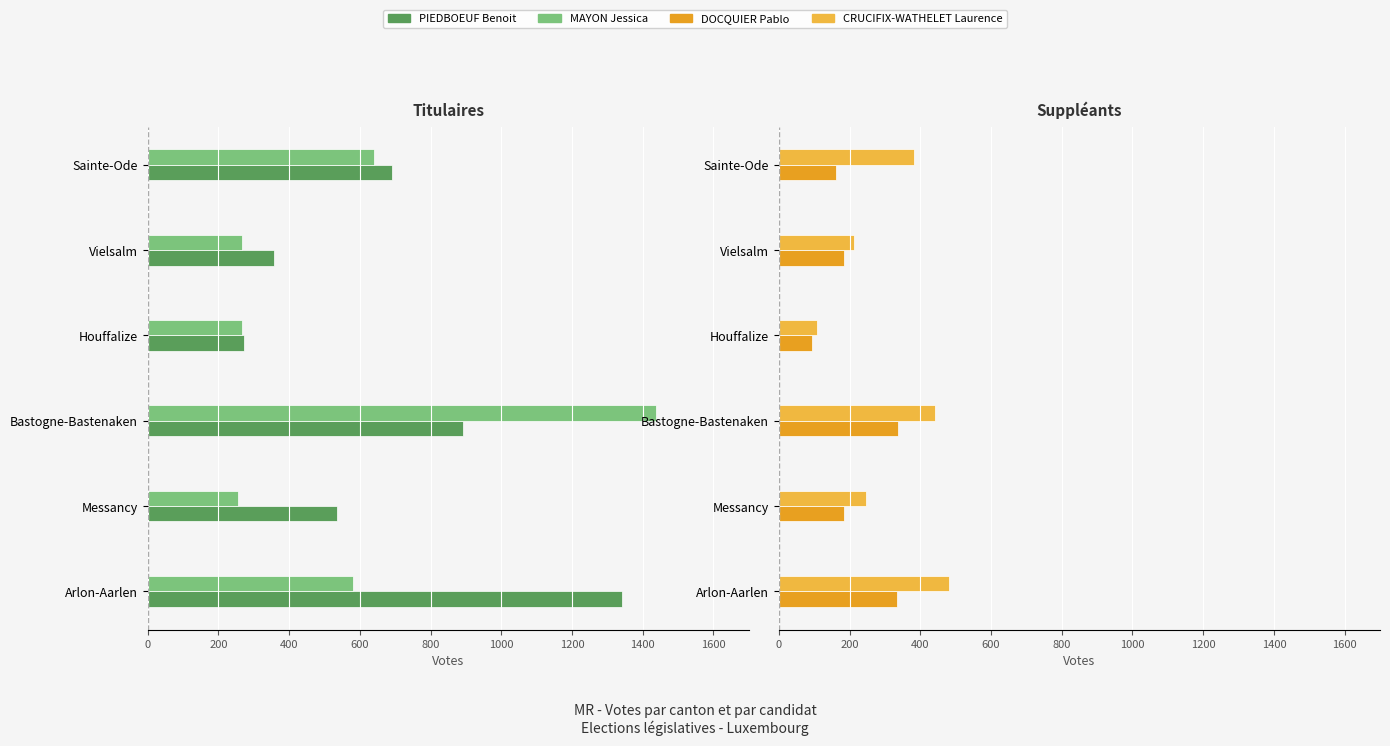

What are all the series names shown in the legend?

PIEDBOEUF Benoit, MAYON Jessica, DOCQUIER Pablo, CRUCIFIX-WATHELET Laurence